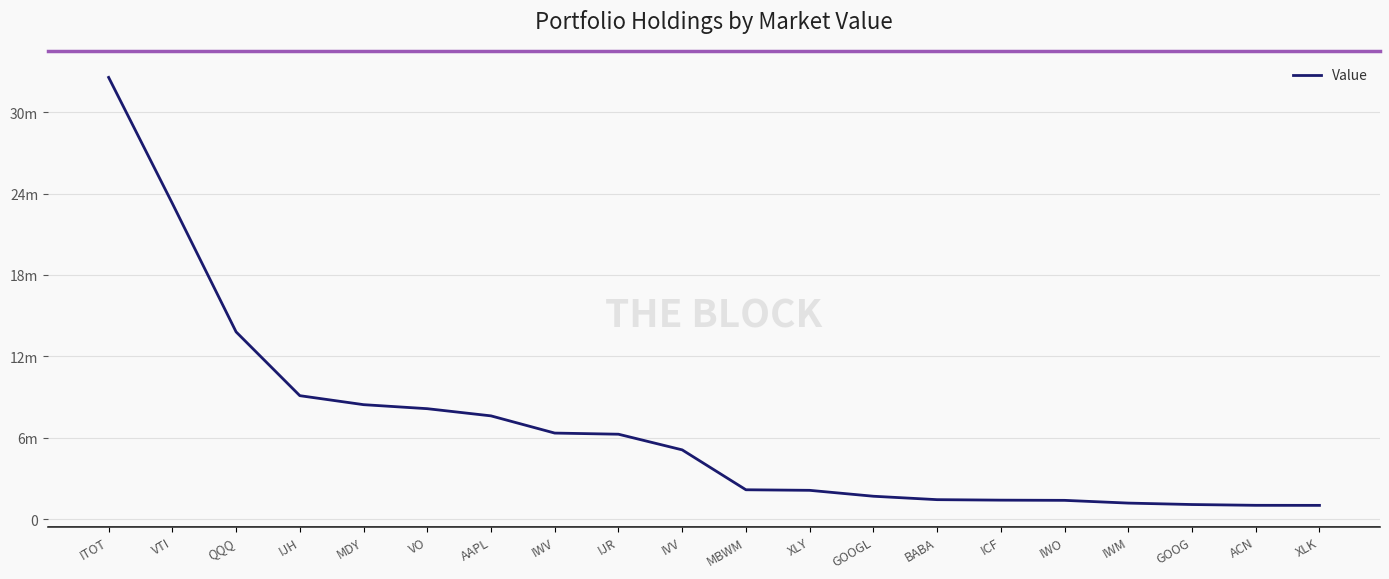

The chart shows a value of 13436532 at MDY. True or false?

False